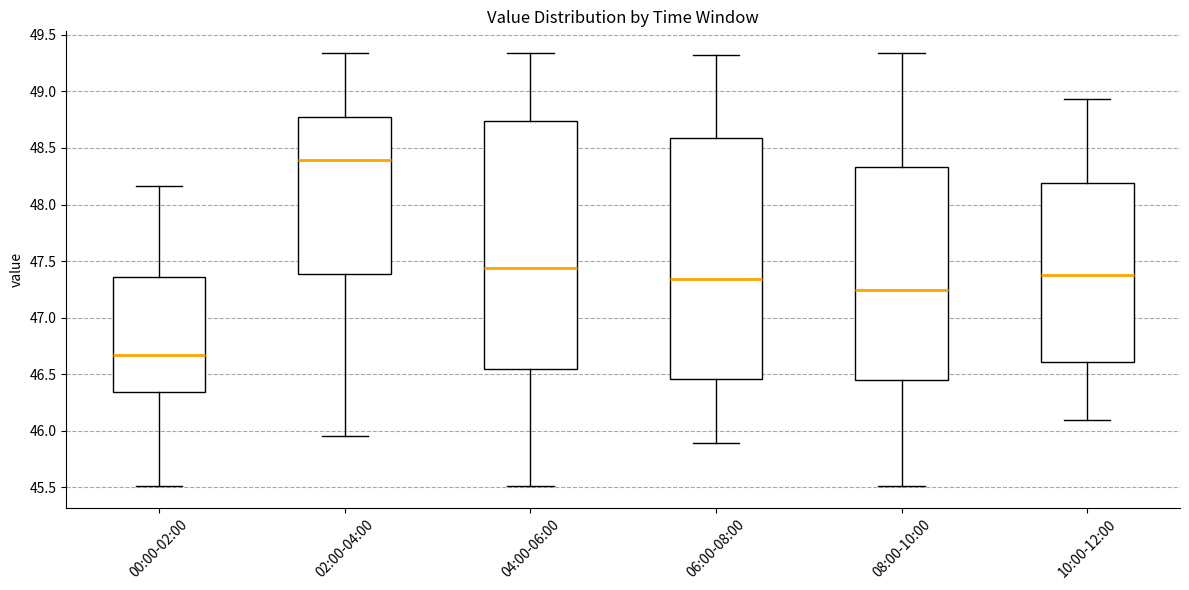

Where does the upper whisker of the box for 06:00-08:00 end on the y-axis? The values are not printed on the chart, so give them approximately, as read against the axis.

49.30